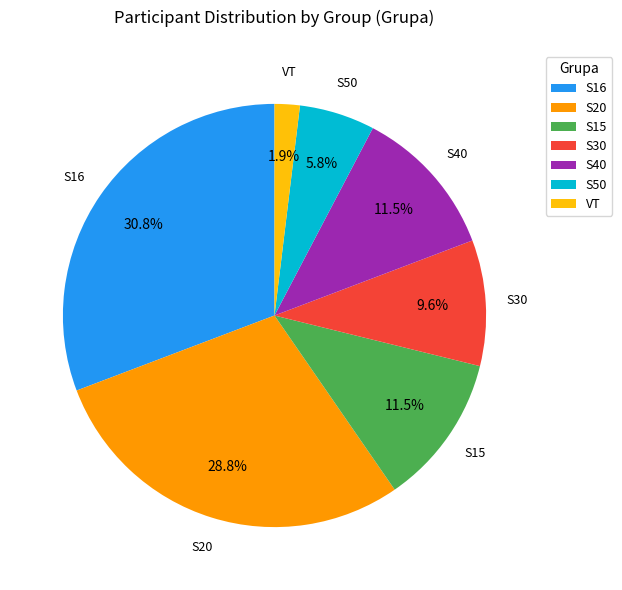

To the nearest percent, what is the average slice percentage?

14%